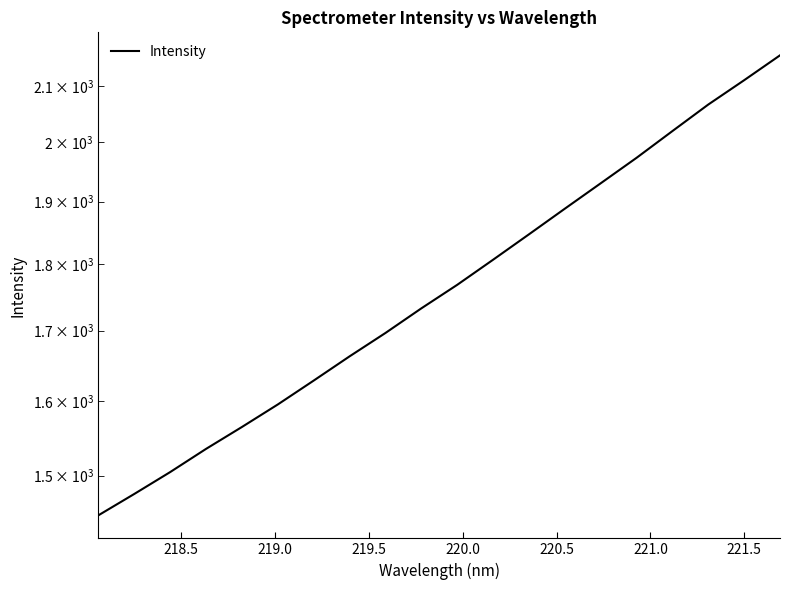

What is the sum of all values?

35411.7